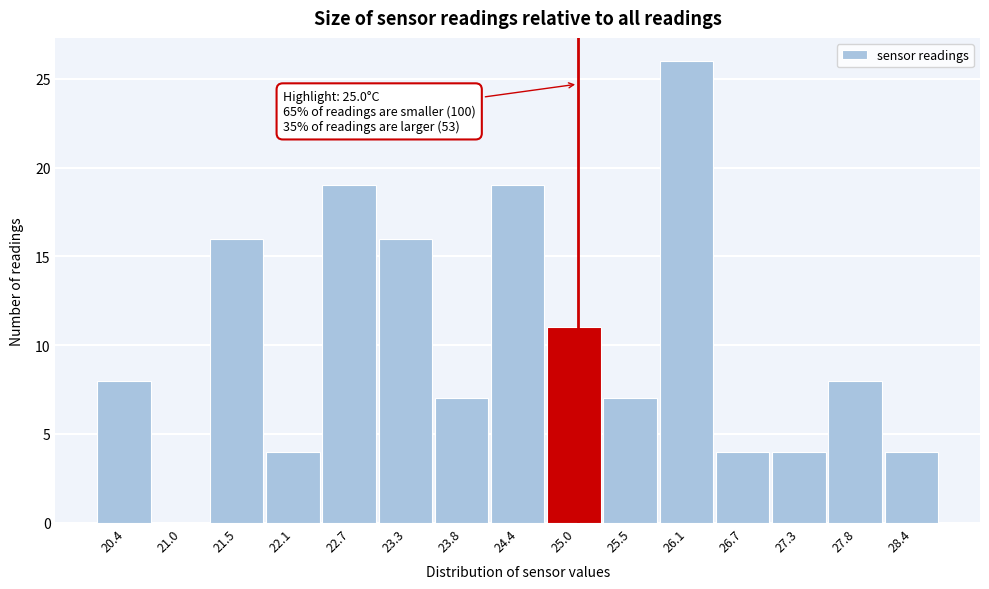

Over which range of the x-axis is the bar tallest?

25.8 to 26.4